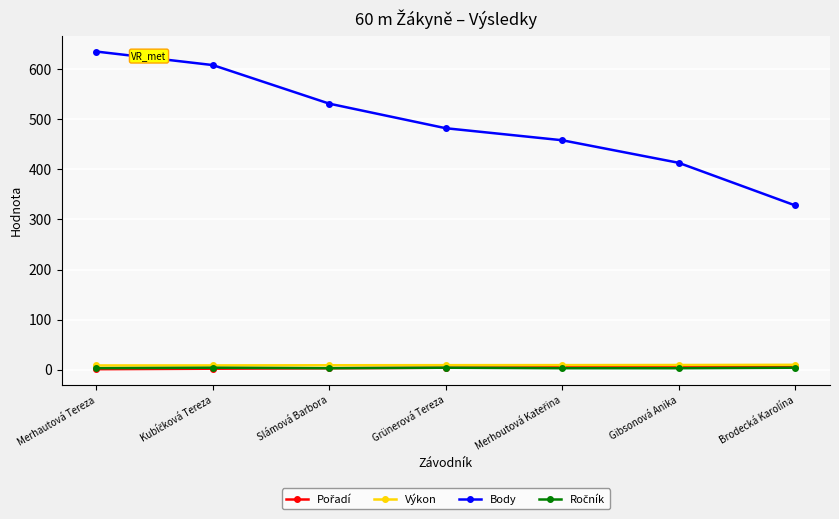

What is the greatest value displayed?

635.0